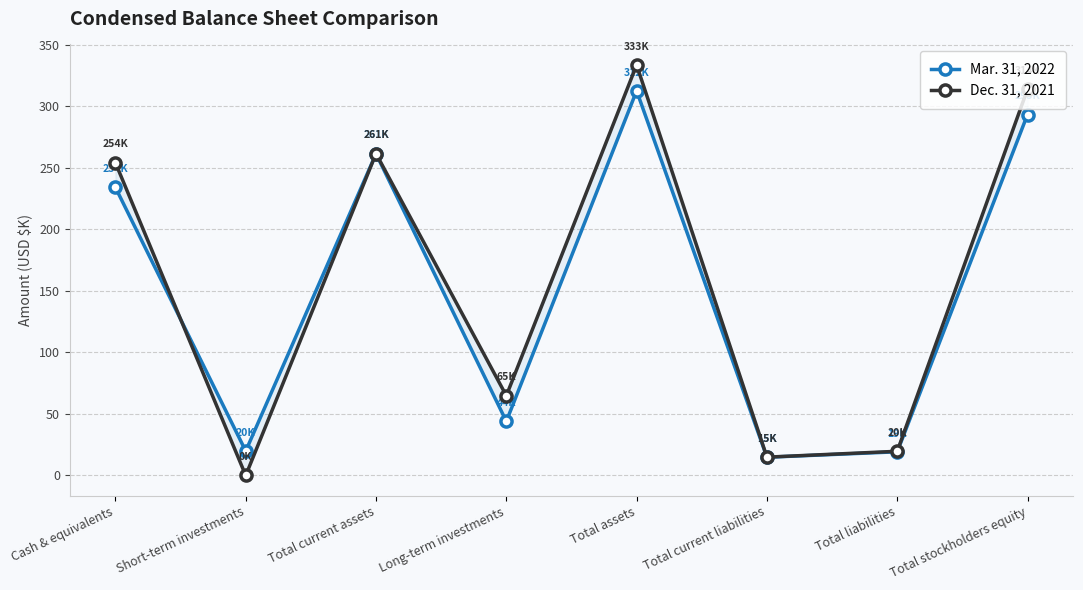

Which series changed the most between Long-term investments and Total assets?

Dec. 31, 2021